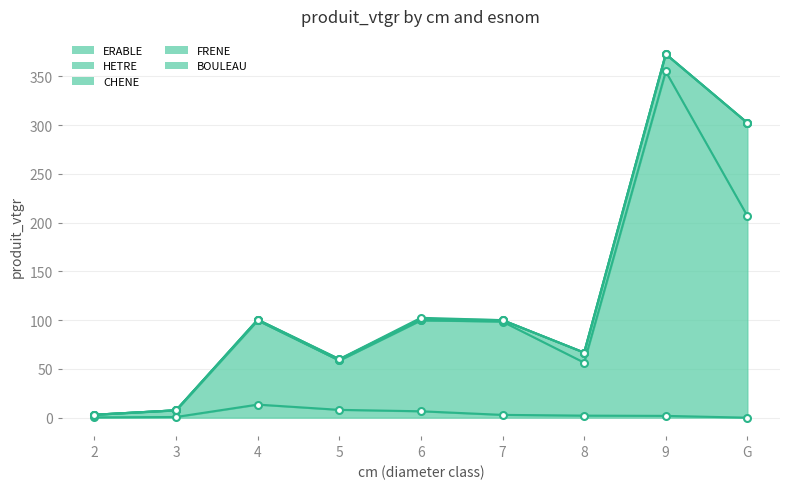

At how many categories does at least one series exceed 332?

1